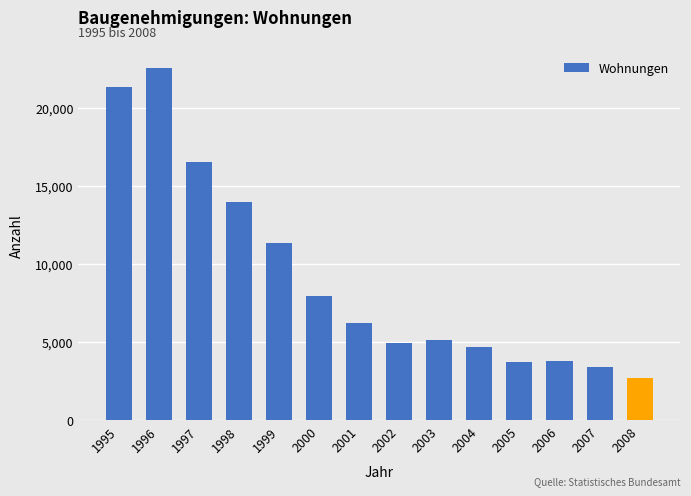

What is the change in value from 2000 to 2004?

-3250